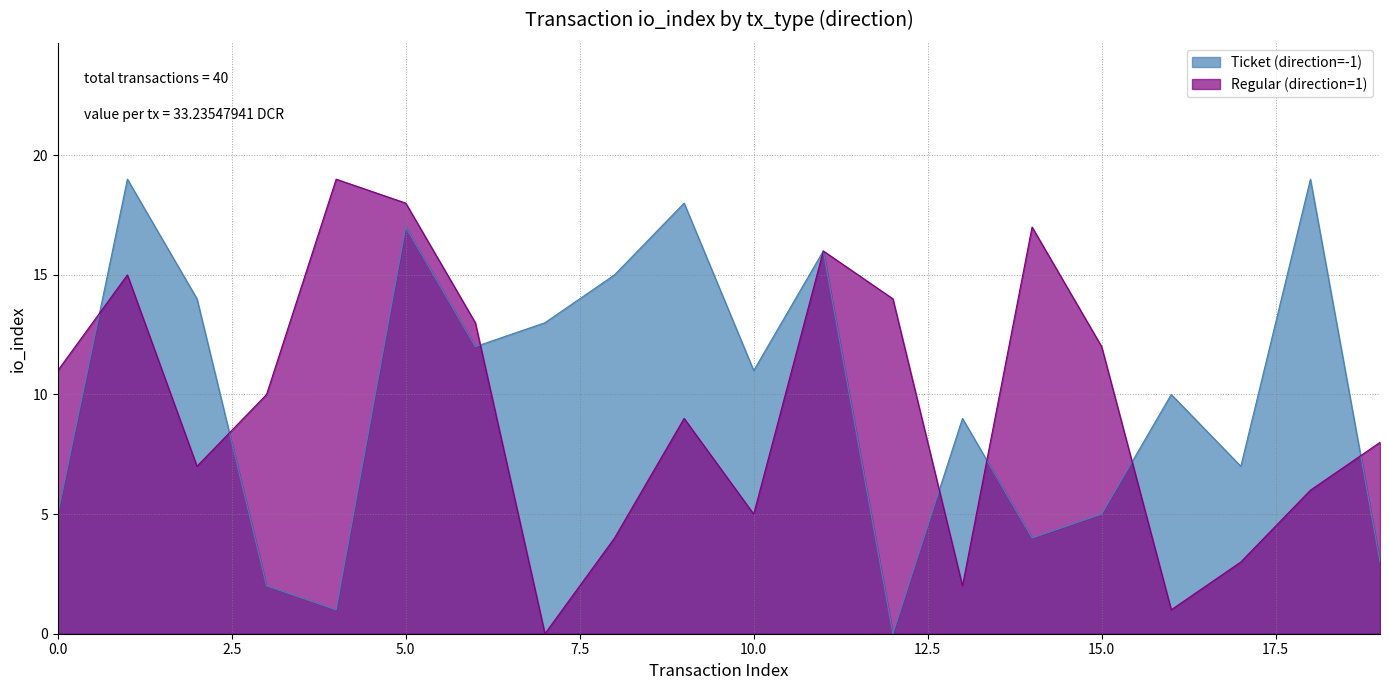

True or false: Ticket (direction=-1) has a value of 23 at 7.

False